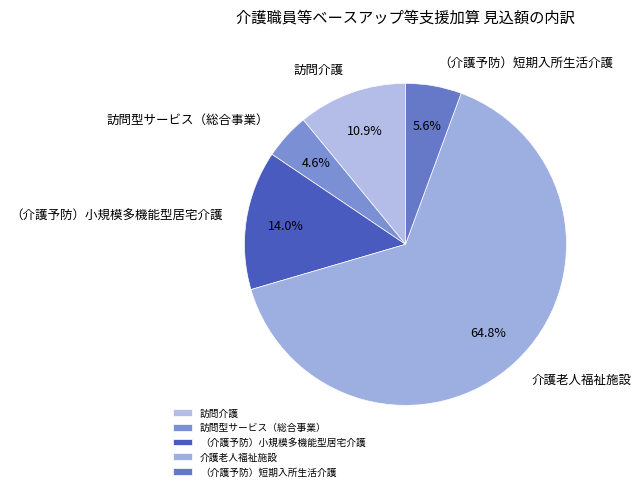

Is it true that 訪問型サービス（総合事業） is 5% of the pie?

True